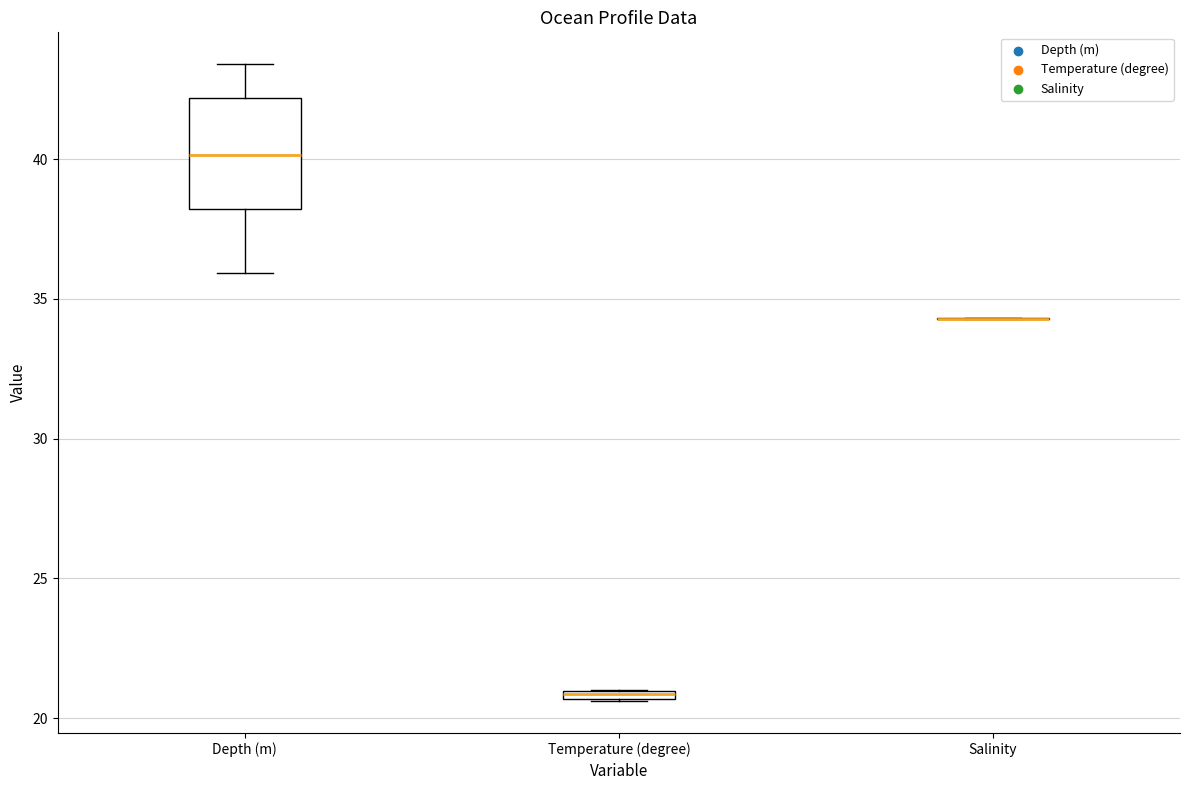

Which box is the tallest, from its lower edge to its upper edge?

Depth (m)